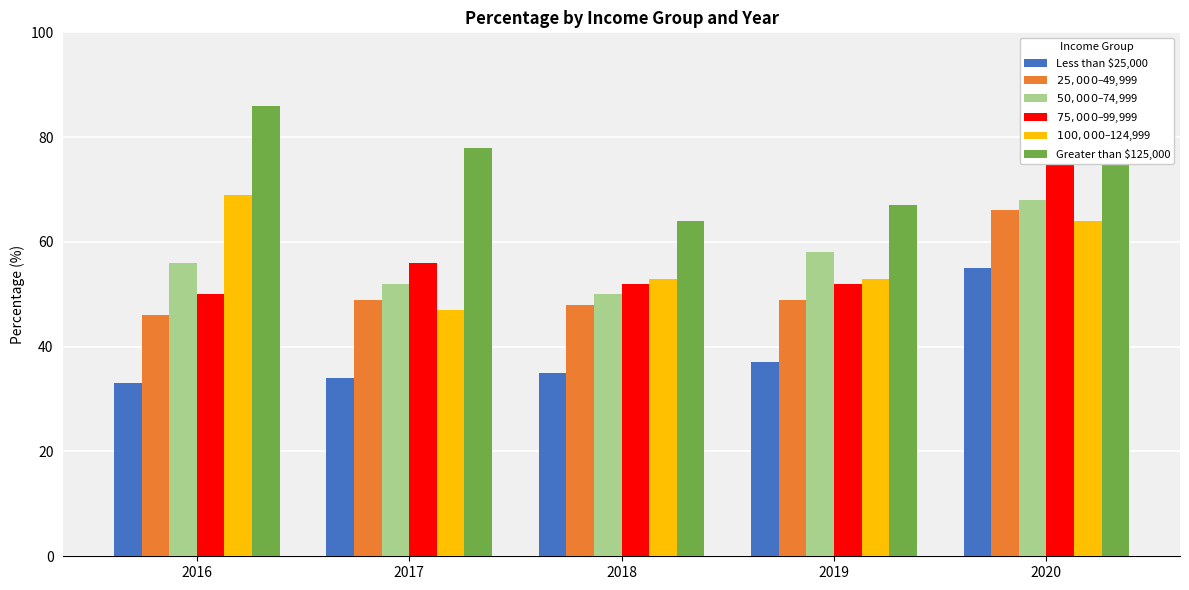

Which label corresponds to the largest value in the chart?

2020